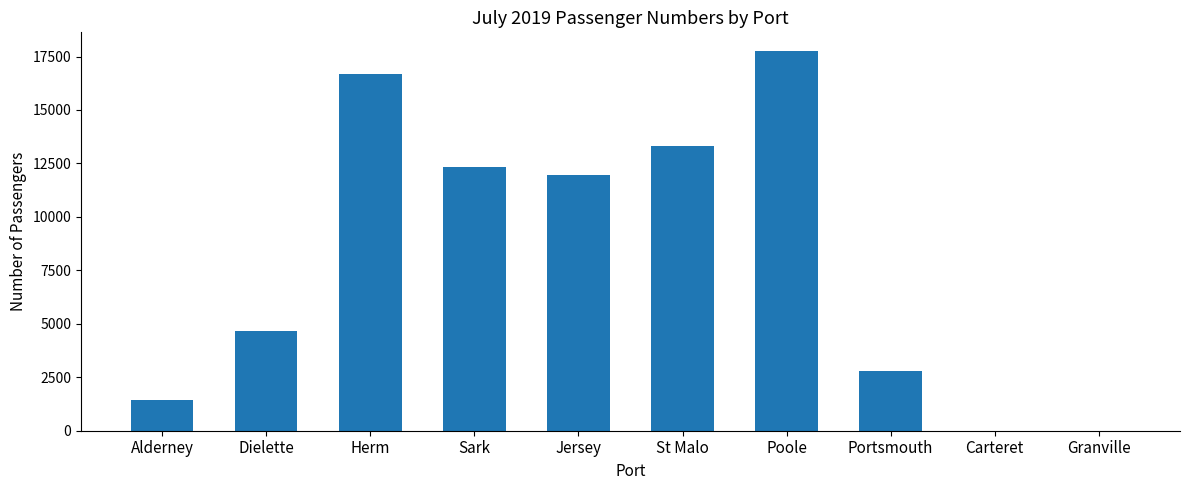

Between Poole and Portsmouth, which is larger?

Poole